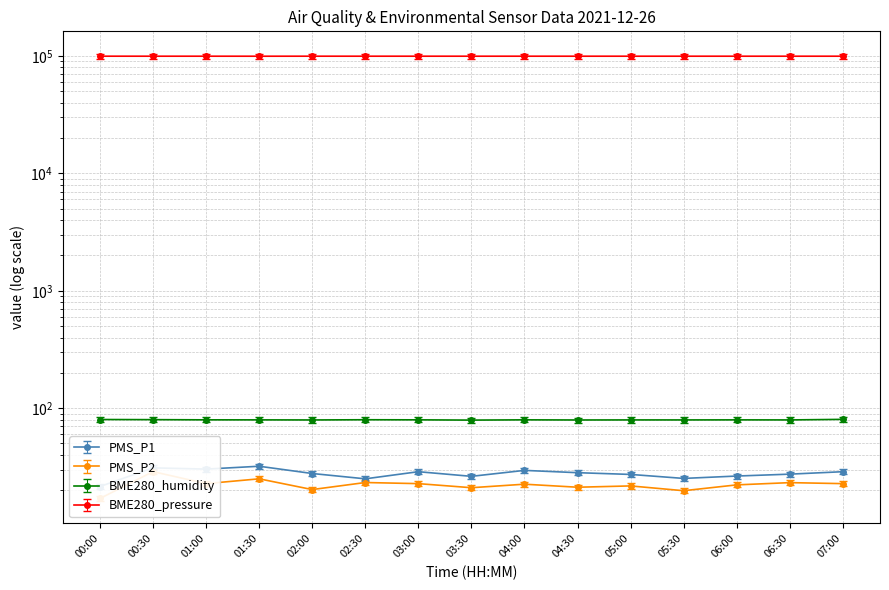

Which has a higher value, 07:00 or 00:30?

00:30